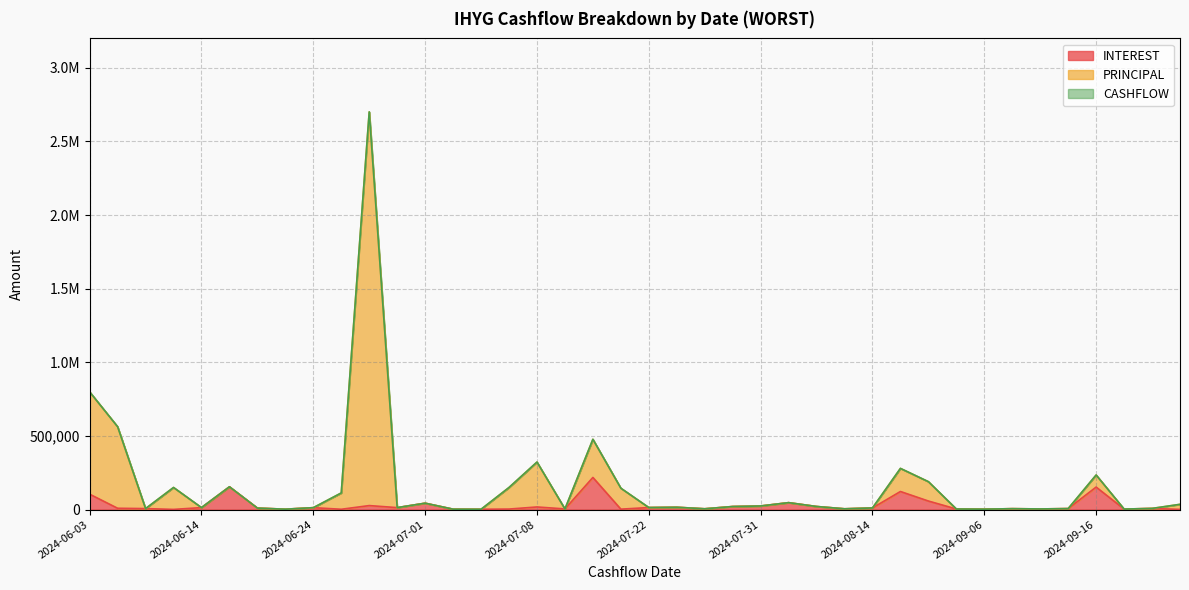

Reading right to left, extract all data points from this chart.

INTEREST: 886.8	7611.0	3257.6	152623.4	6466.2	4179.3	5935.3	2658.1	3769.0	57815.2	122538.6	10840.1	5059.4	20751.1	46846.3	24207.7	20547.1	5181.9	15552.7	13569.5	2619.7	217974.2	4189.1	17553.2	3282.8	1973.0	2469.6	43224.4	13056.8	26940.6	1940.1	12723.3	2487.8	9825.3	154564.7	13197.3	972.0	6495.3	8669.2	104280.4
PRINCIPAL: 35398.1	7611.0	3257.6	234675.8	6466.2	4179.3	5935.3	2658.1	3769.0	189349.5	279490.4	10840.1	5059.4	20751.1	46846.3	24207.7	20547.1	5181.9	15552.7	13569.5	144958.6	477185.6	4189.1	322587.5	149912.3	1973.0	2469.6	43224.4	13056.8	2700989.8	112804.8	12723.3	2487.8	9825.3	154564.7	13197.3	149893.9	6495.3	562629.1	799163.3
CASHFLOW: 35398.1	7611.0	3257.6	234675.8	6466.2	4179.3	5935.3	2658.1	3769.0	189349.5	279490.4	10840.1	5059.4	20751.1	46846.3	24207.7	20547.1	5181.9	15552.7	13569.5	144958.6	477185.6	4189.1	322587.5	149912.3	1973.0	2469.6	43224.4	13056.8	2700989.8	112804.8	12723.3	2487.8	9825.3	154564.7	13197.3	149893.9	6495.3	562629.1	799163.3